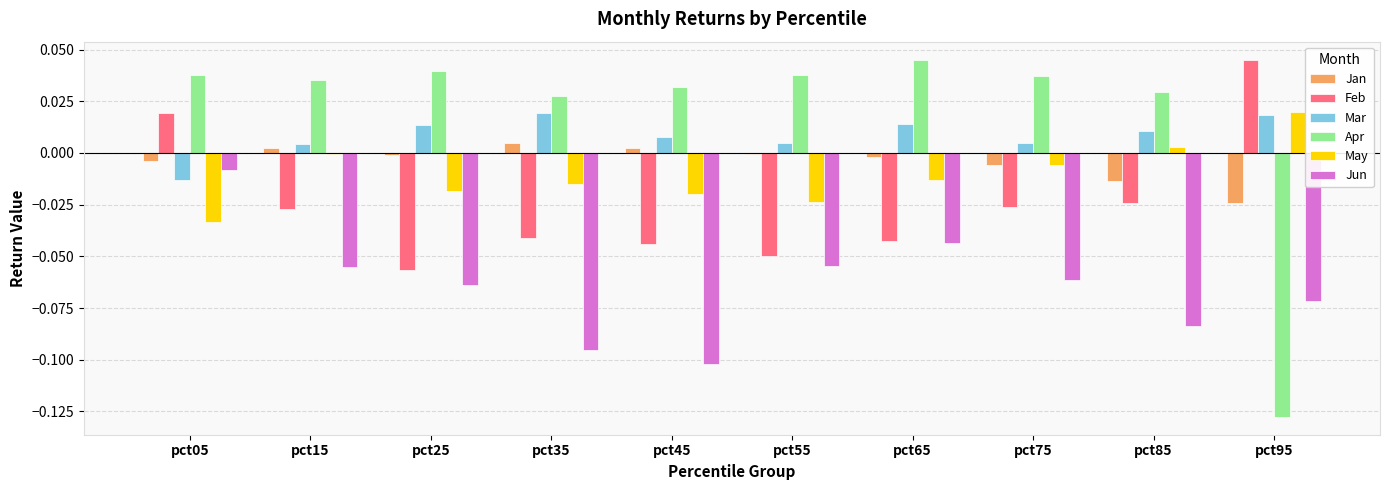

True or false: May has a value of -0.0 at pct75.

True